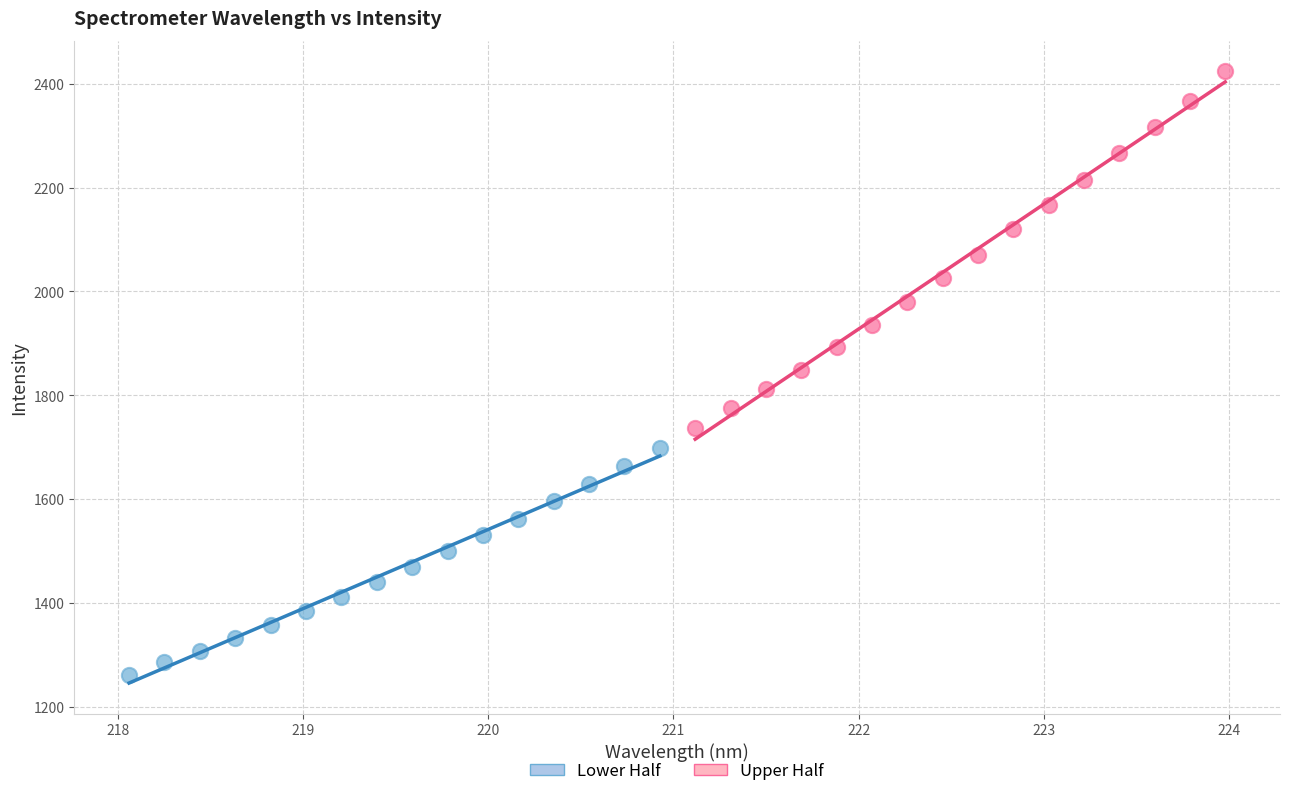

Which series contains the lowest Y value?

Lower Half